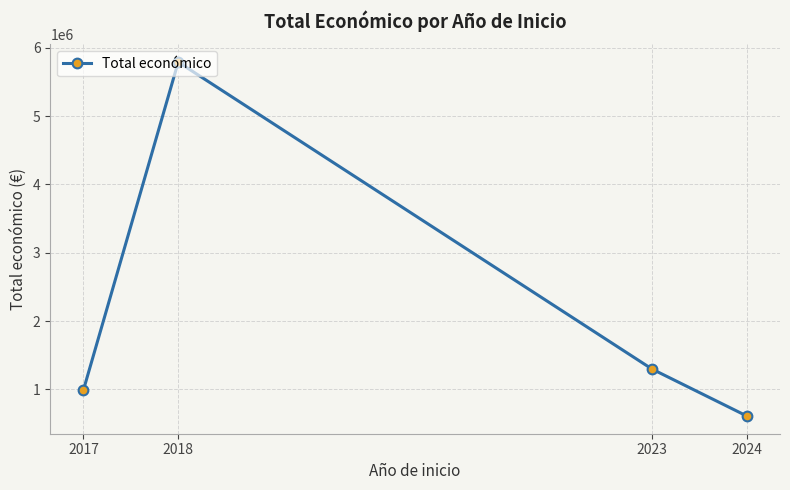

What is the value of the 1st point from the left?

989973